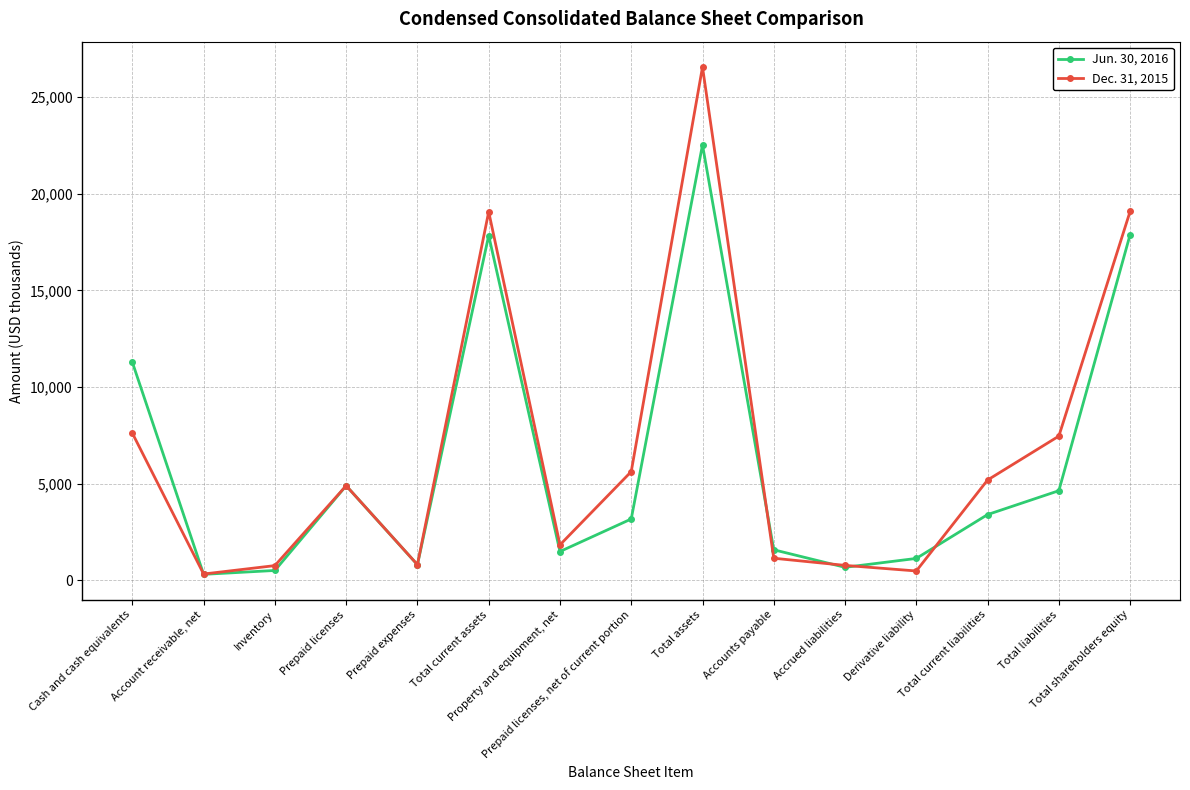

What is the difference between the maximum and minimum values in the Jun. 30, 2016 series?

22206